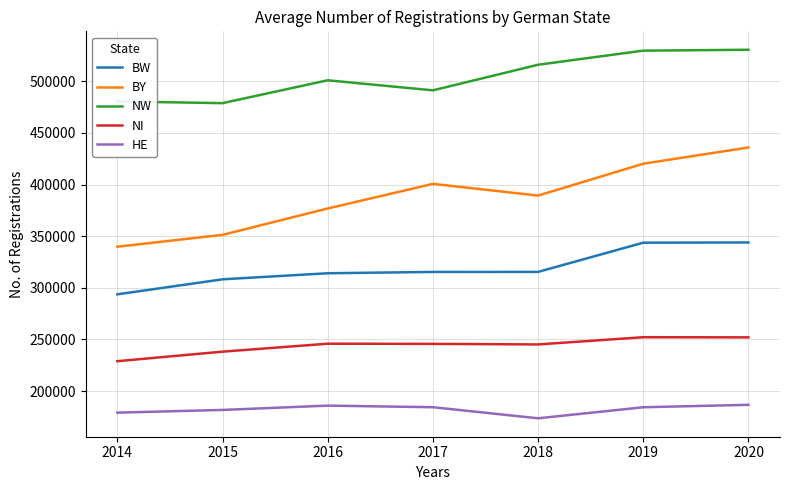

List the series in order of their peak value, lowest first.

HE, NI, BW, BY, NW